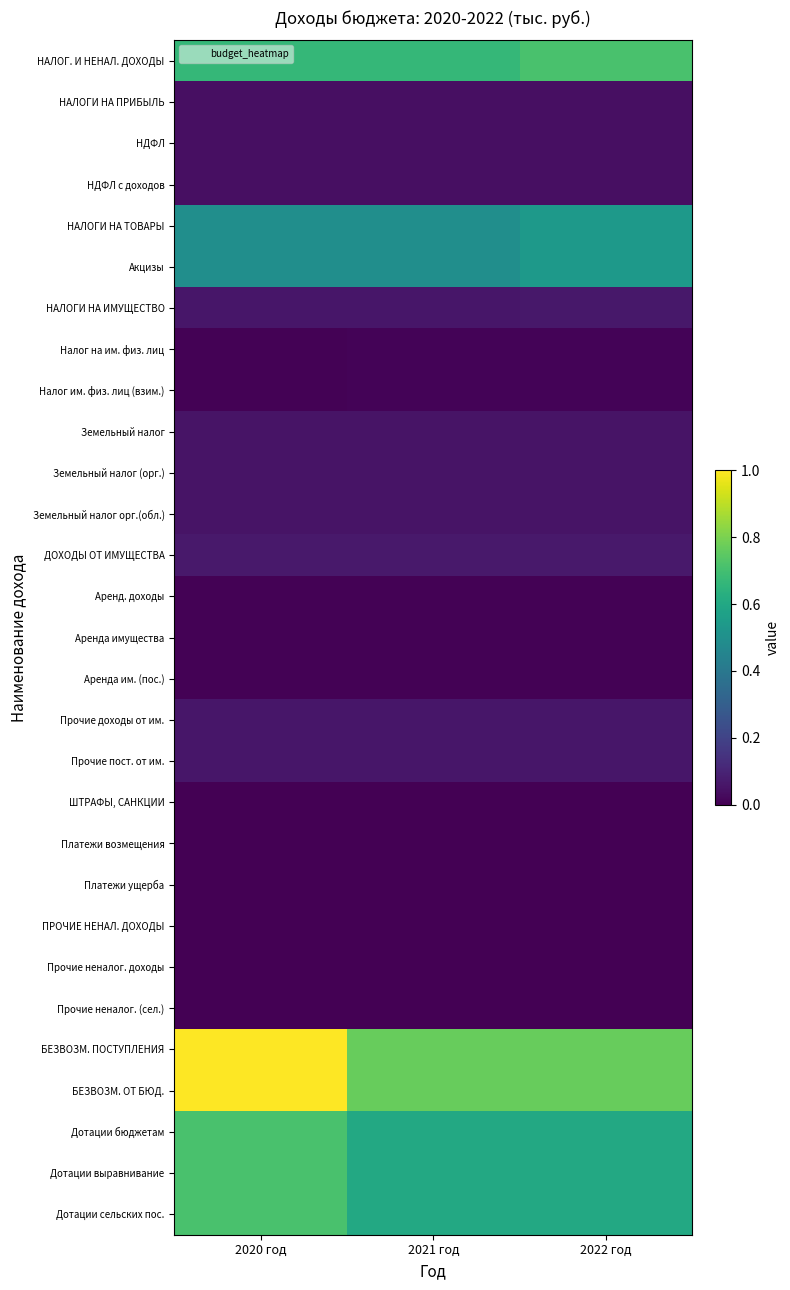

Which series has the largest total across all categories?

БЕЗВОЗМ. ПОСТУПЛЕНИЯ